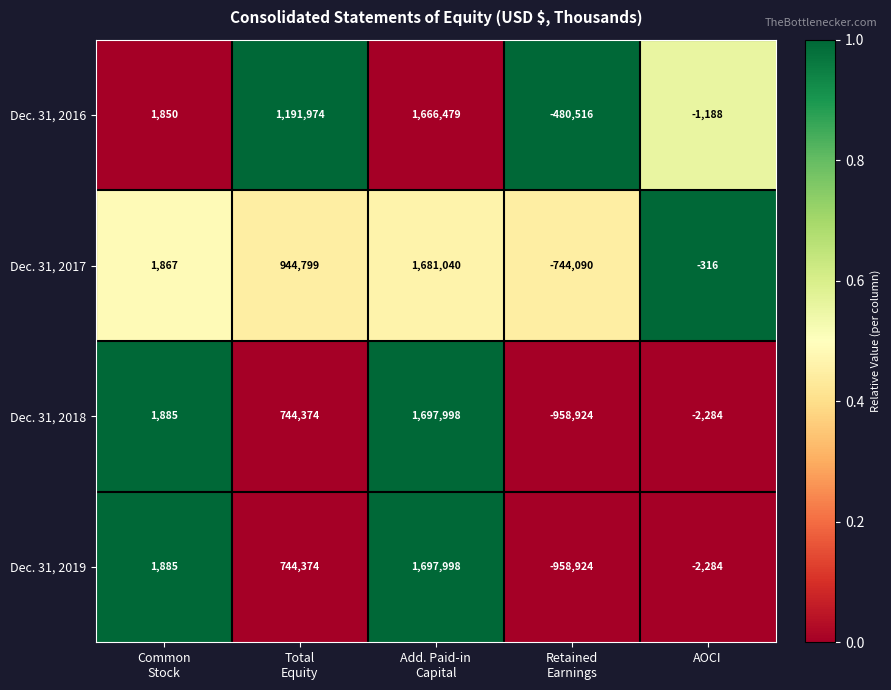

What is the difference between the second highest and minimum values in the Dec. 31, 2019 series?

1703298